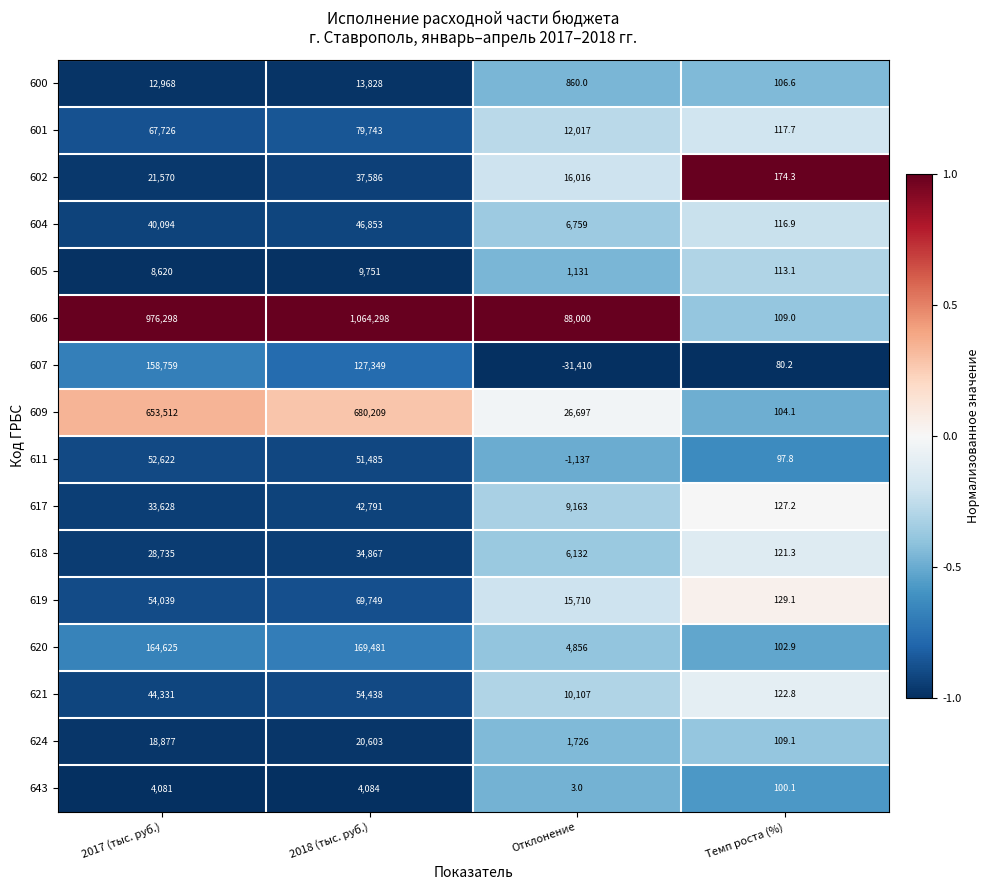

Between 2017 (тыс. руб.) and 2018 (тыс. руб.), which series saw the biggest shift?

606